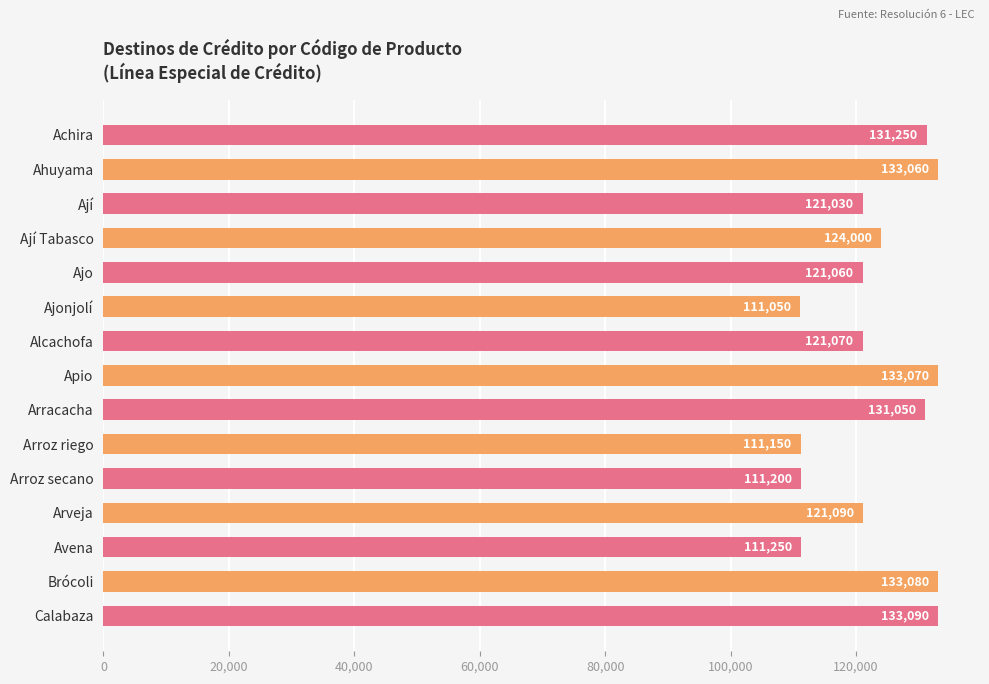

Which label corresponds to the largest value in the chart?

Calabaza